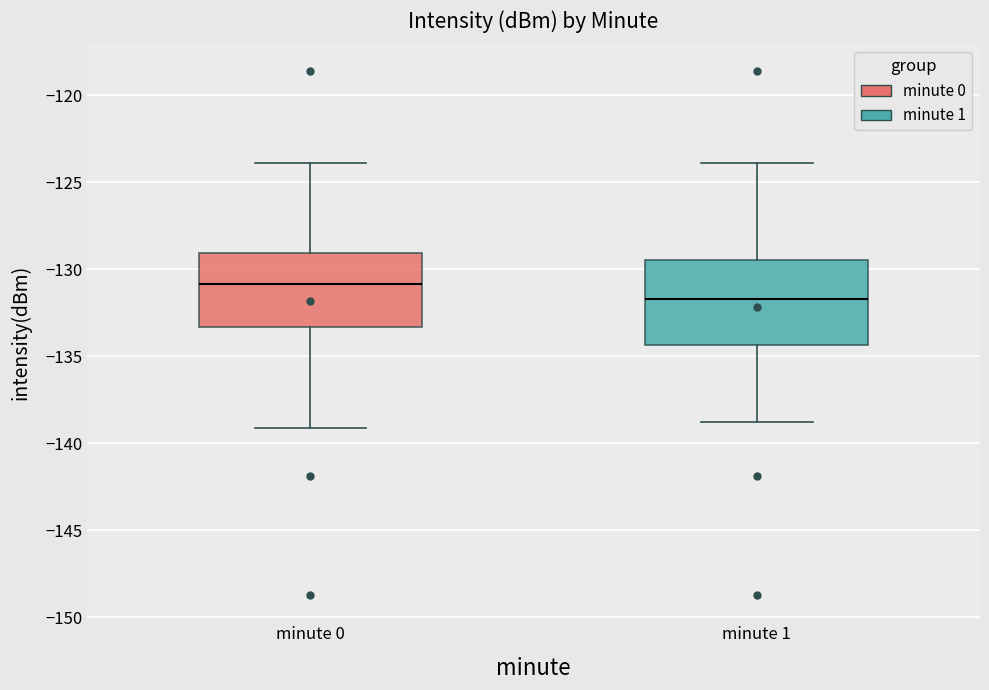

Which box is the tallest, from its lower edge to its upper edge?

minute 1